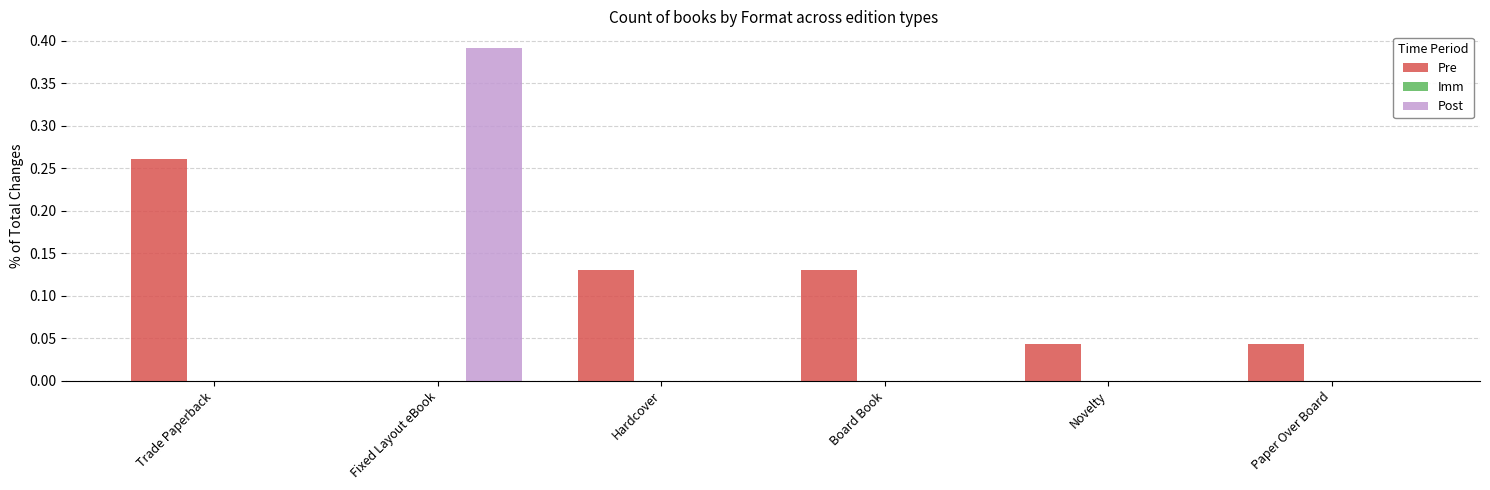

The Post series shows -0.2 at Hardcover. True or false?

False